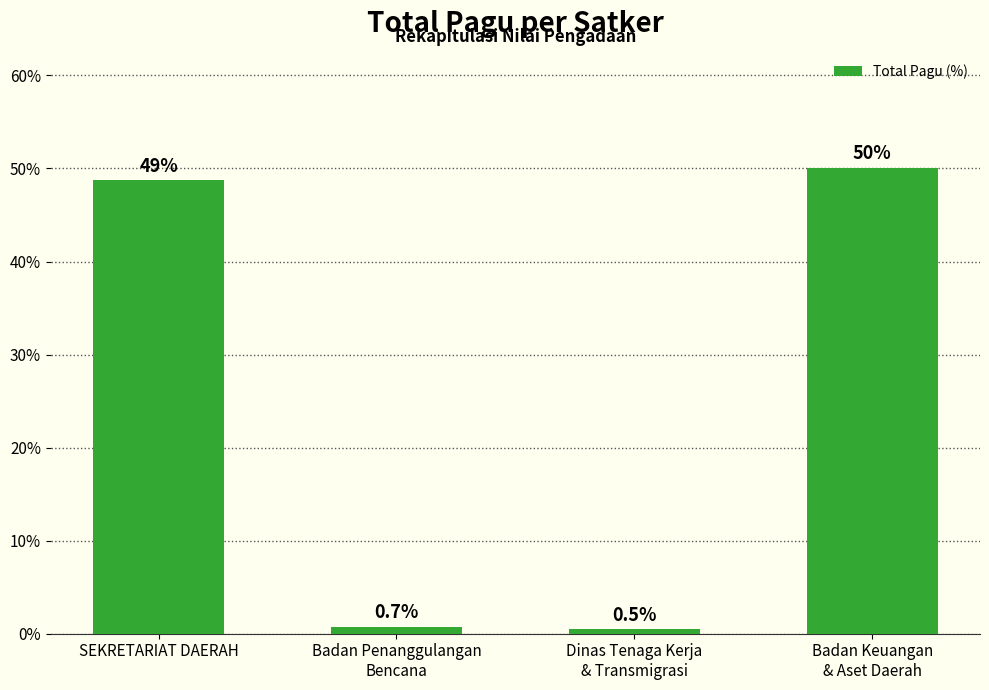

What is the difference between the maximum and minimum values?

49.6